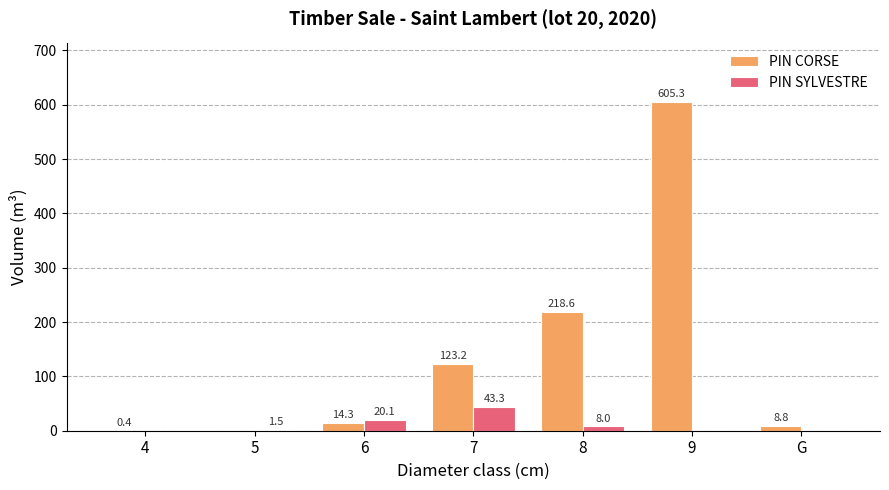

What is the sum of all PIN SYLVESTRE values?

72.9